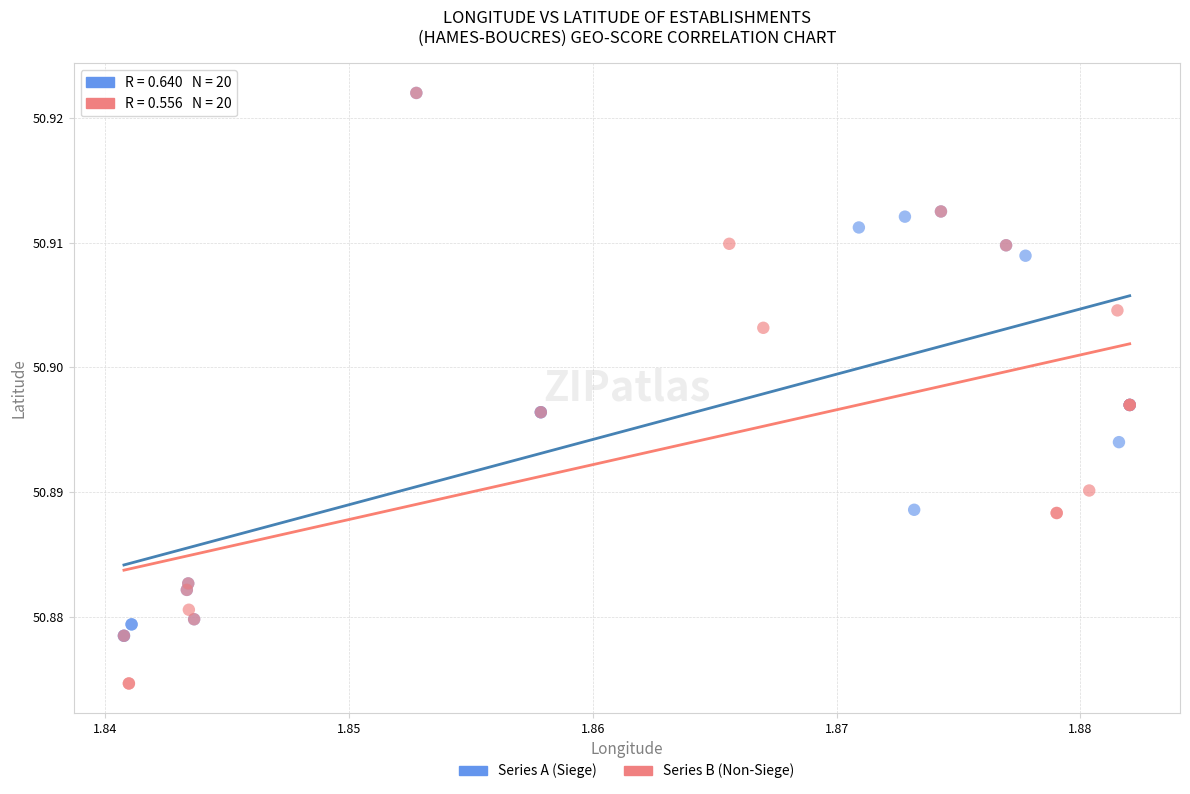

Which series reaches the minimum Y coordinate?

Series B (Non-Siege)